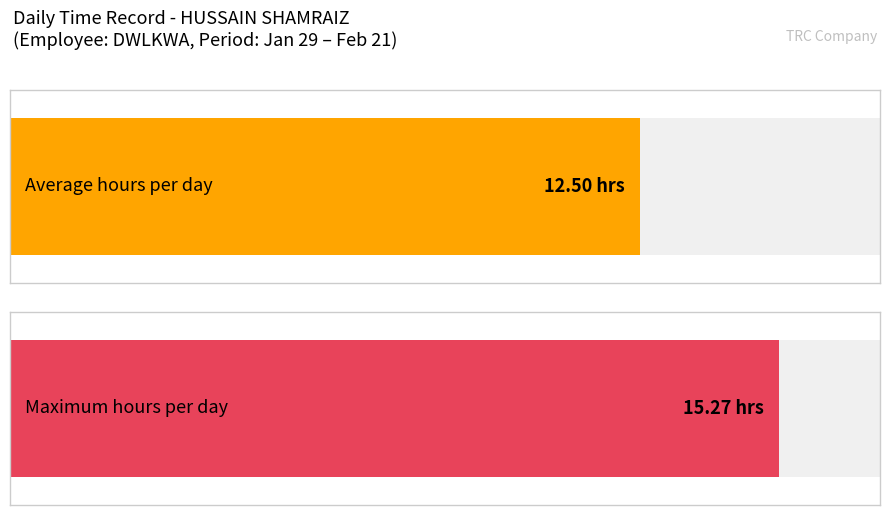

The value at 15 is 7.3. True or false?

False